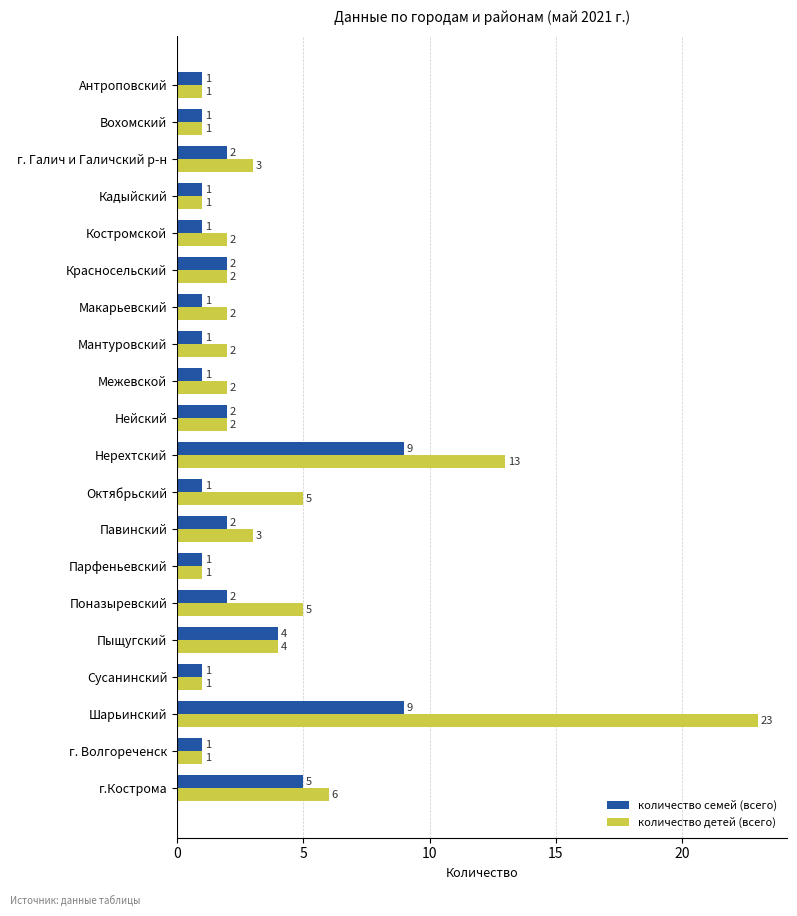

Rank the series by their maximum value, from lowest to highest.

количество семей (всего), количество детей (всего)